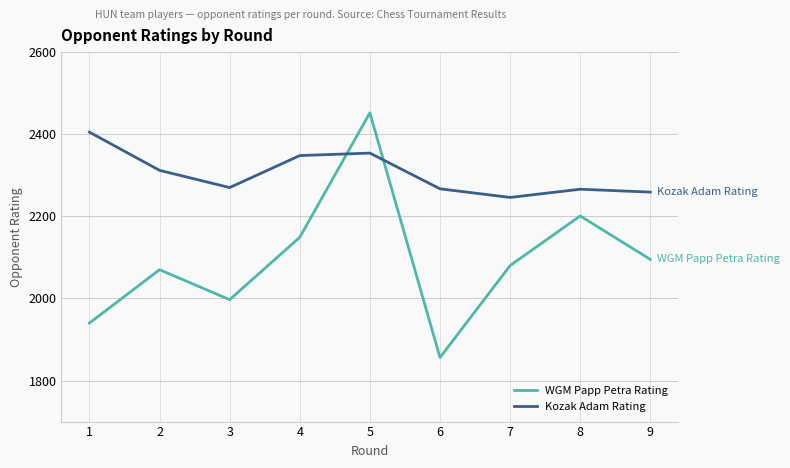

What is the difference between the highest and lowest values at 2?

242